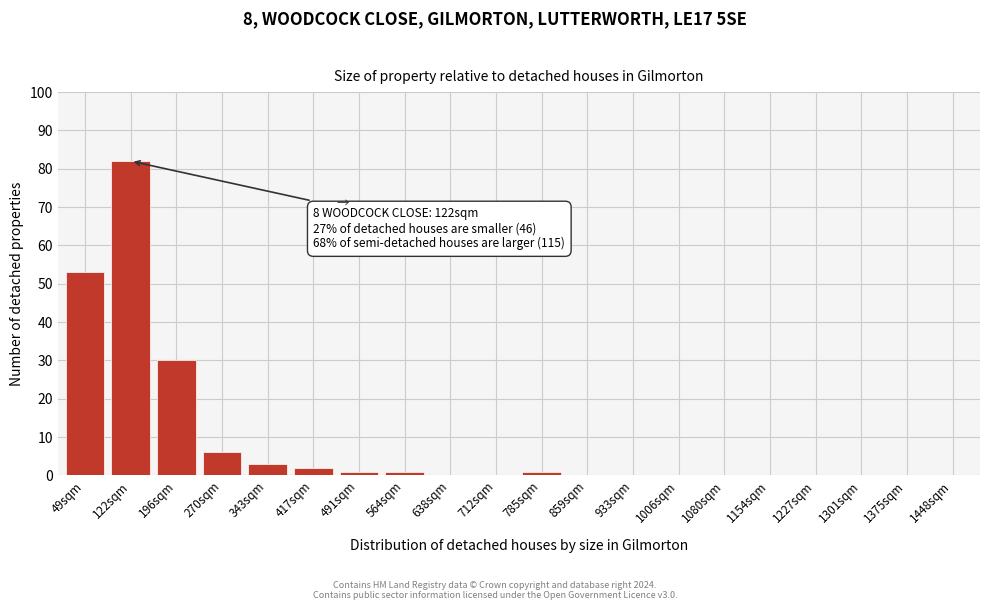

Reading right to left, list all the values displayed in this chart.

1448sqm=0	1375sqm=0	1301sqm=0	1227sqm=0	1154sqm=0	1080sqm=0	1006sqm=0	933sqm=0	859sqm=0	785sqm=1	712sqm=0	638sqm=0	564sqm=1	491sqm=1	417sqm=2	343sqm=3	270sqm=6	196sqm=30	122sqm=82	49sqm=53